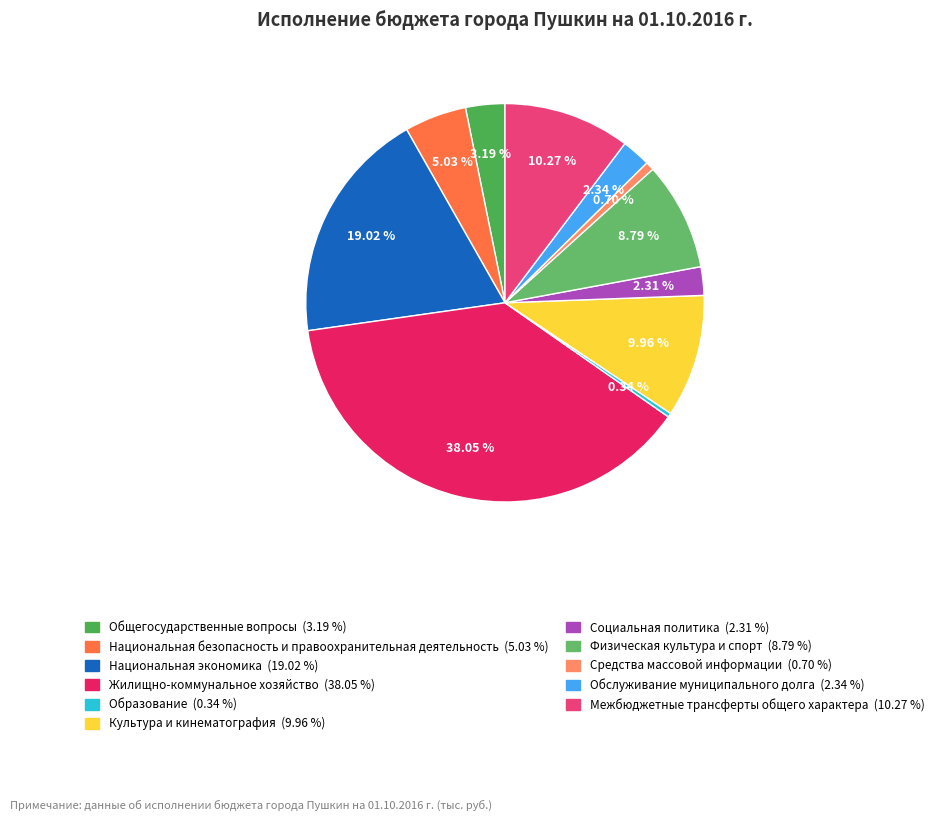

Do Национальная экономика and Образование together represent more than half of the pie?

No